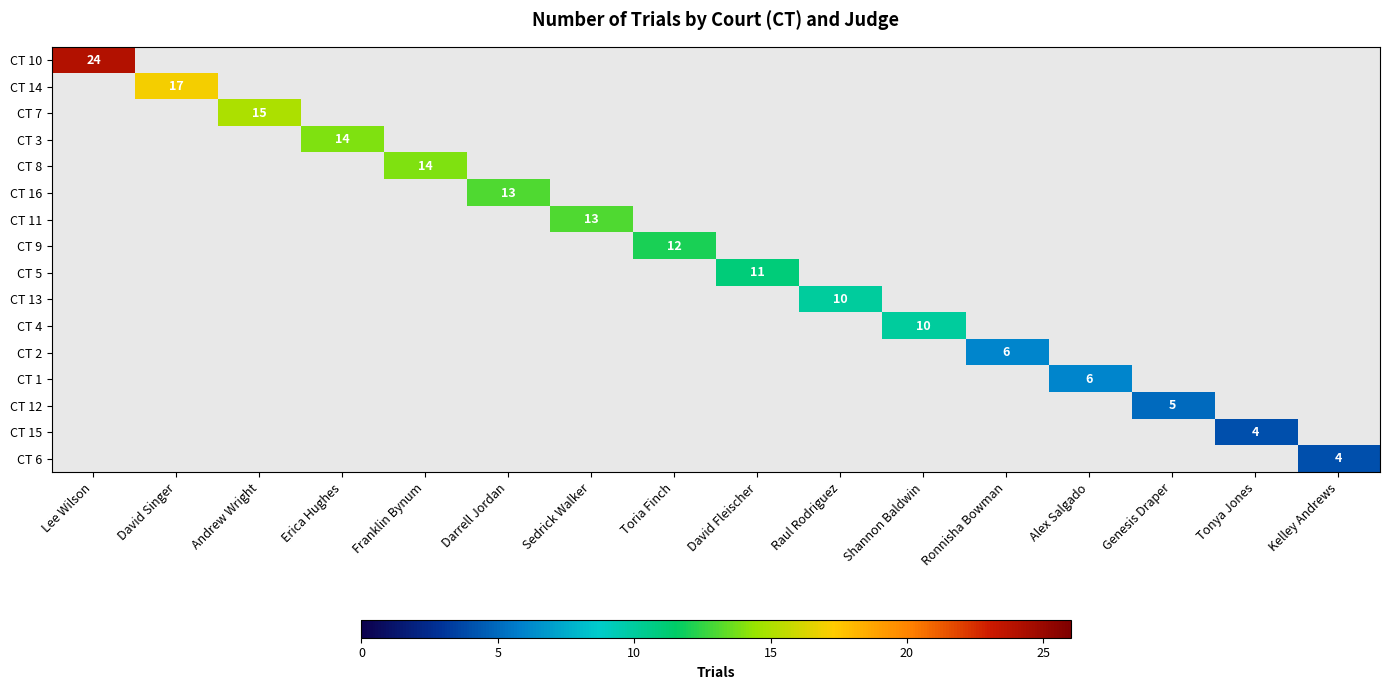

Which label corresponds to the largest value in the chart?

Lee Wilson